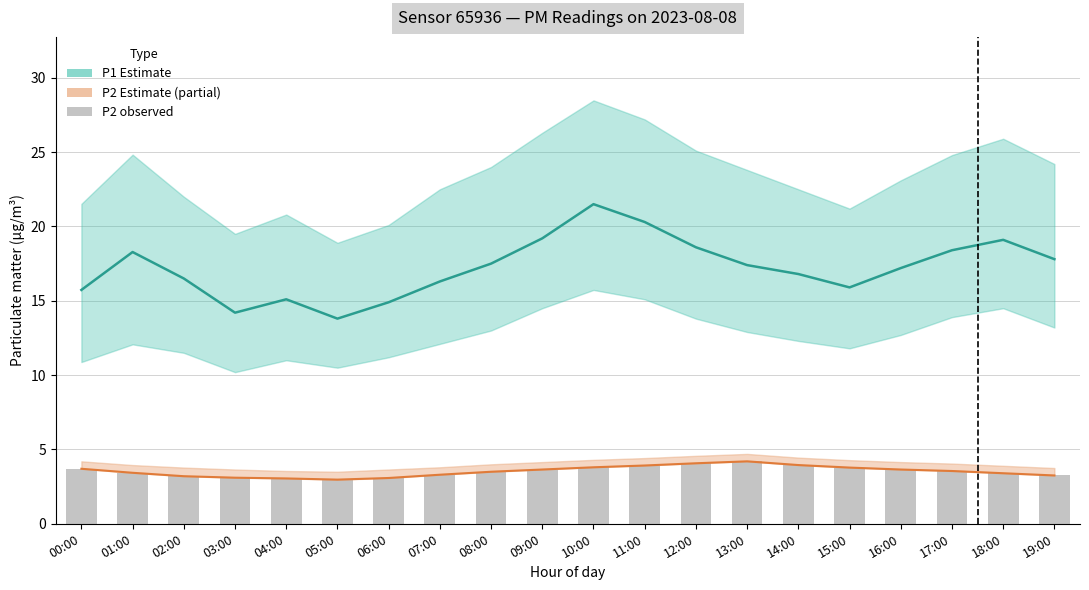

What position from the left is 03:00?

4